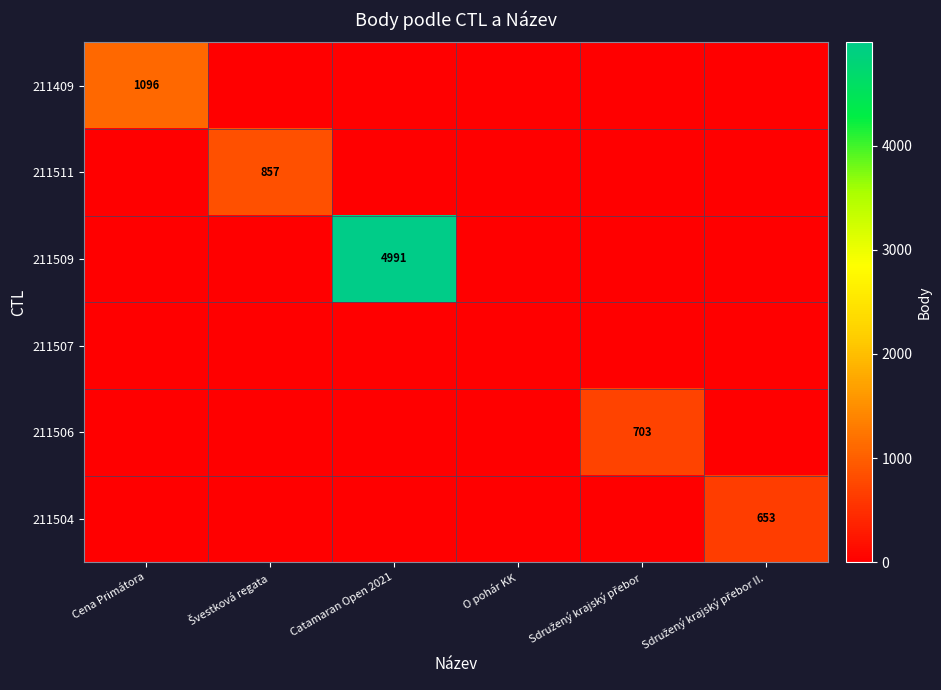

Which series has the widest spread of values?

211509